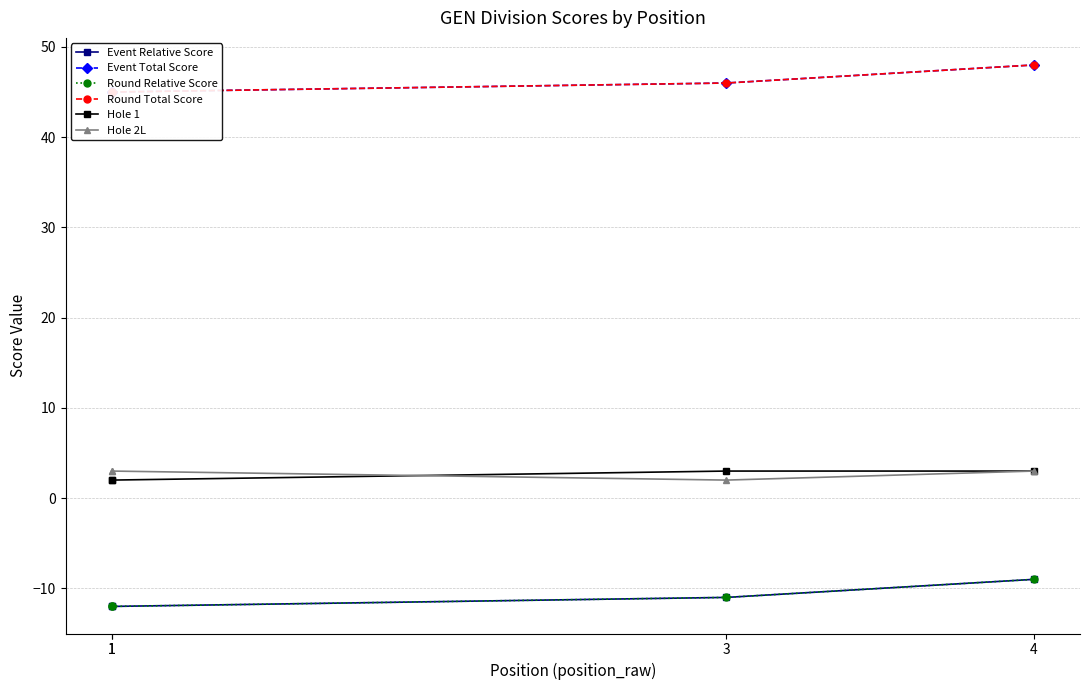

True or false: Round Total Score and Hole 2L cross at least once.

False